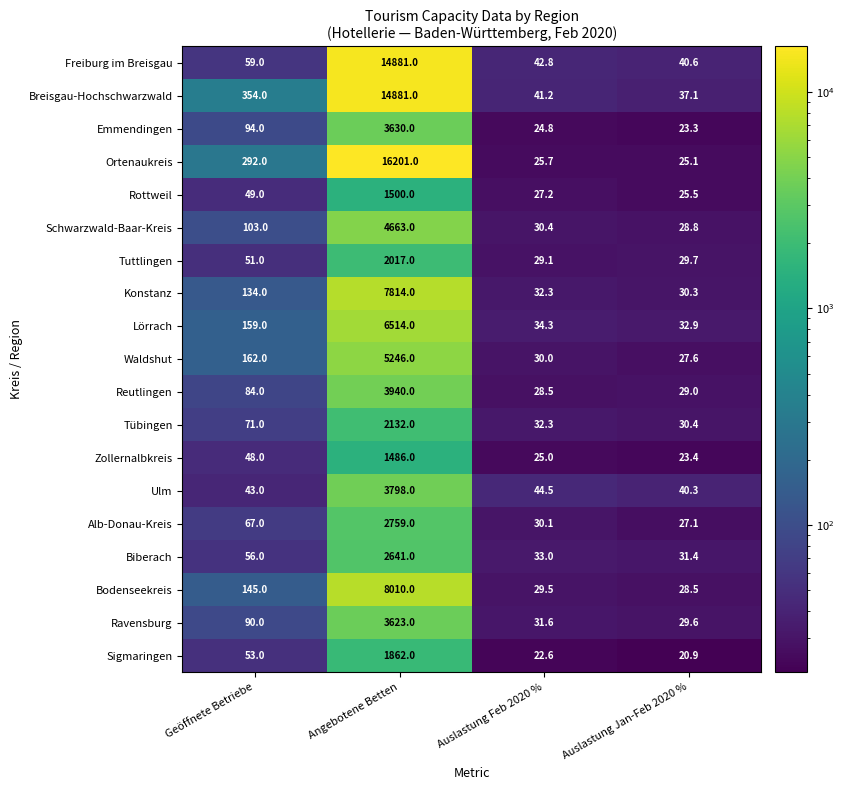

The value of Ulm at Angebotene Betten is 6021.6. True or false?

False